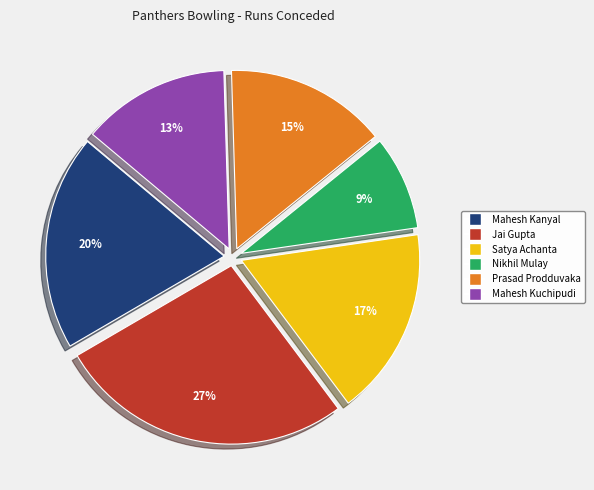

How many slices are in this pie chart?

6